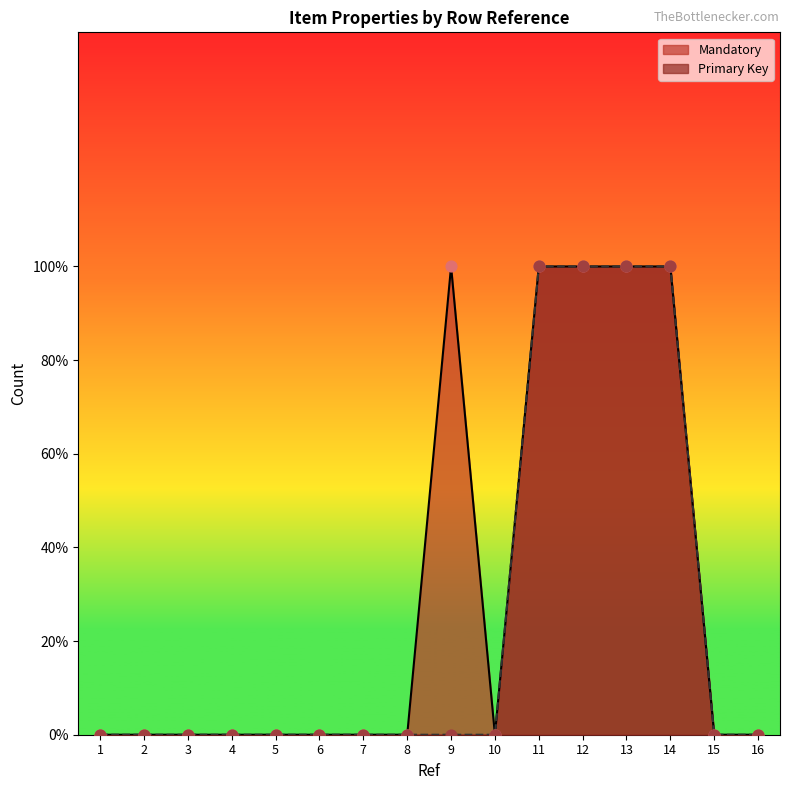

Which series contains the lowest Y value?

Mandatory